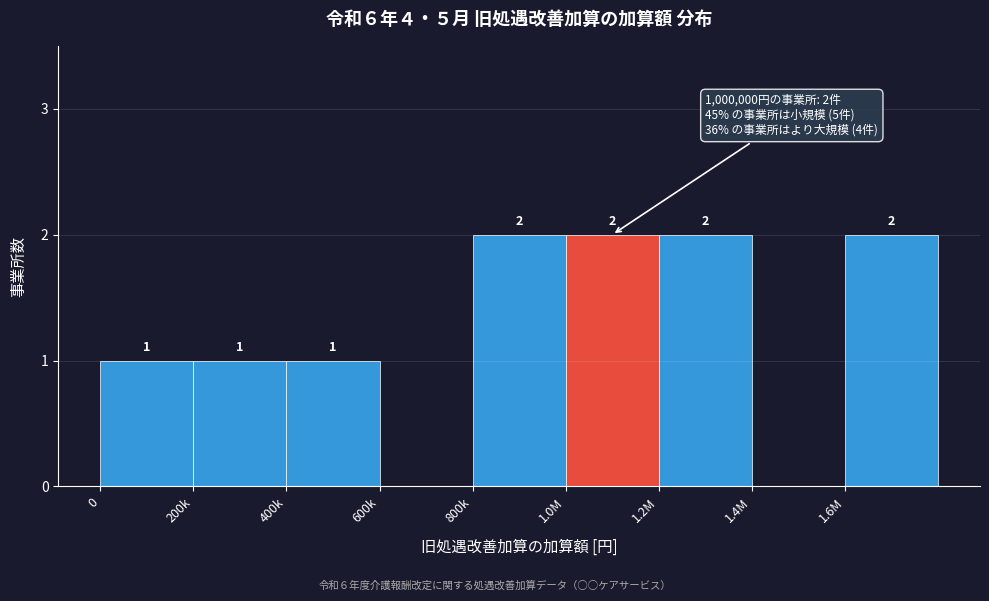

Reading left to right, list all the values displayed in this chart.

0=1	200k=1	400k=1	600k=0	800k=2	1.0M=2	1.2M=2	1.4M=0	1.6M=2